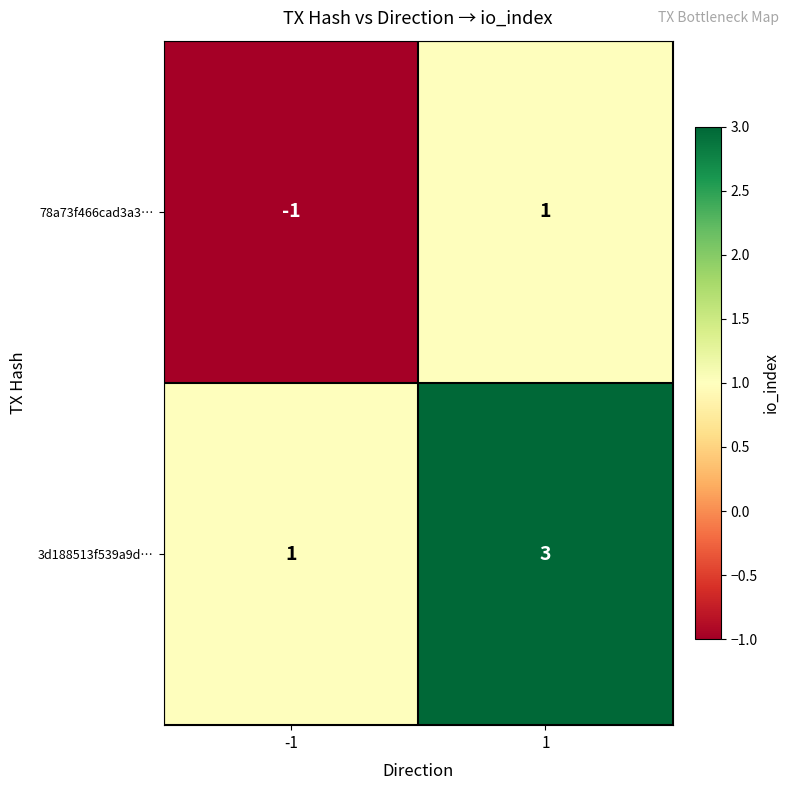

What is the sum of all 3d188513f539a9d… values?

4